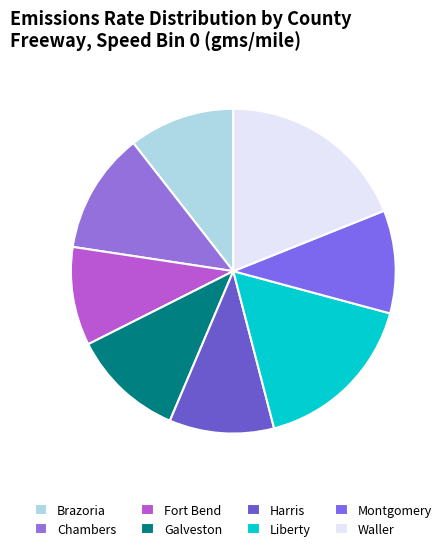

How many segments does this pie chart have?

8